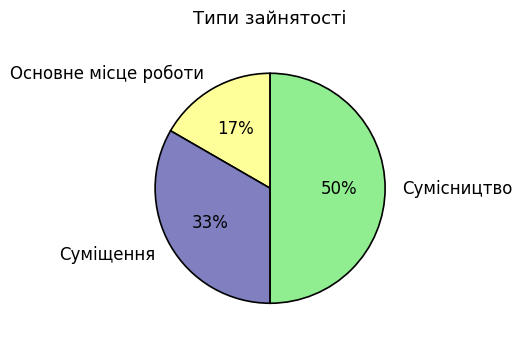

Is Суміщення the majority of the pie?

No